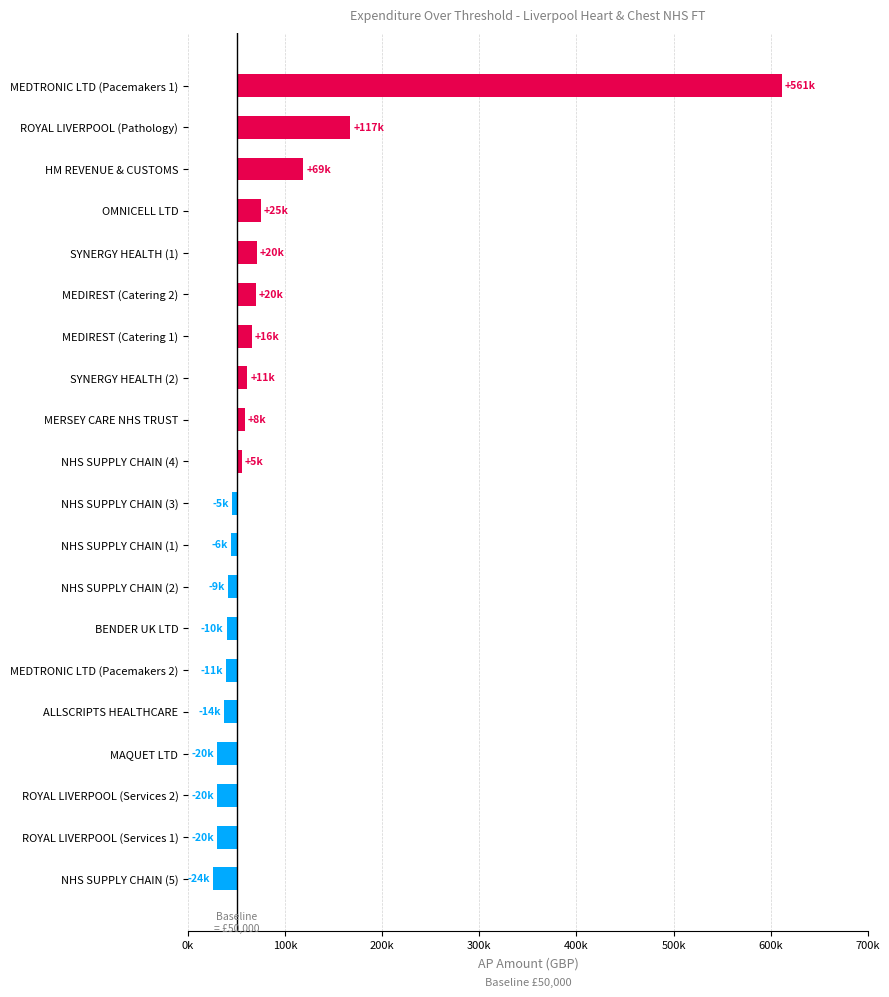

Which has a higher value, MEDIREST (Catering 1) or NHS SUPPLY CHAIN (5)?

MEDIREST (Catering 1)